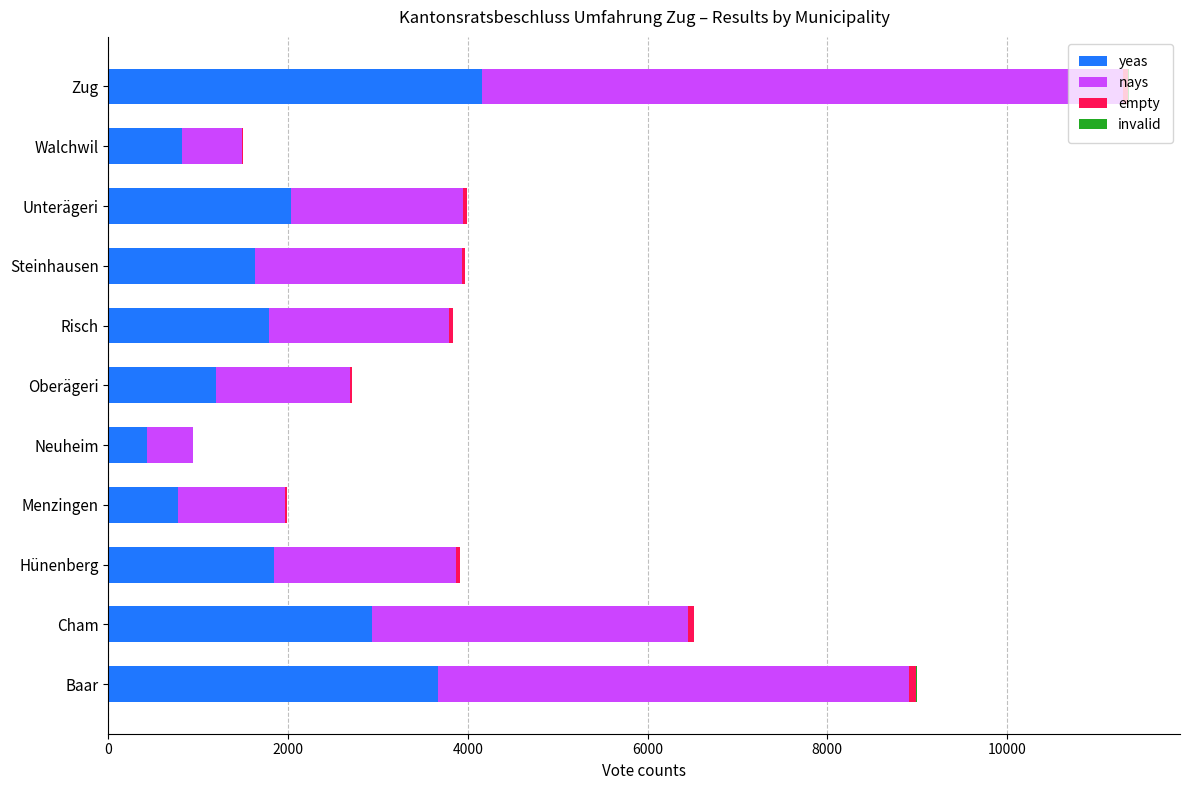

What is the highest value of the yeas series?

4155